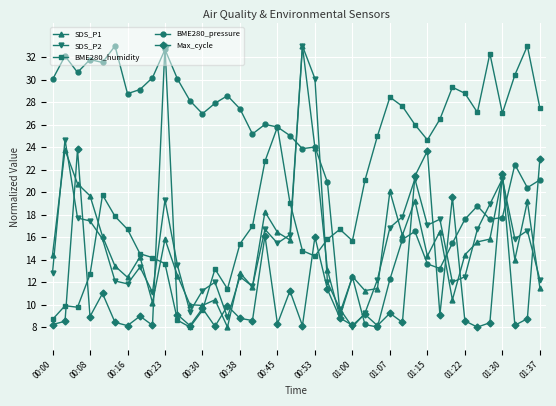

True or false: BME280_humidity has more than 0 points higher than both neighbors.

True